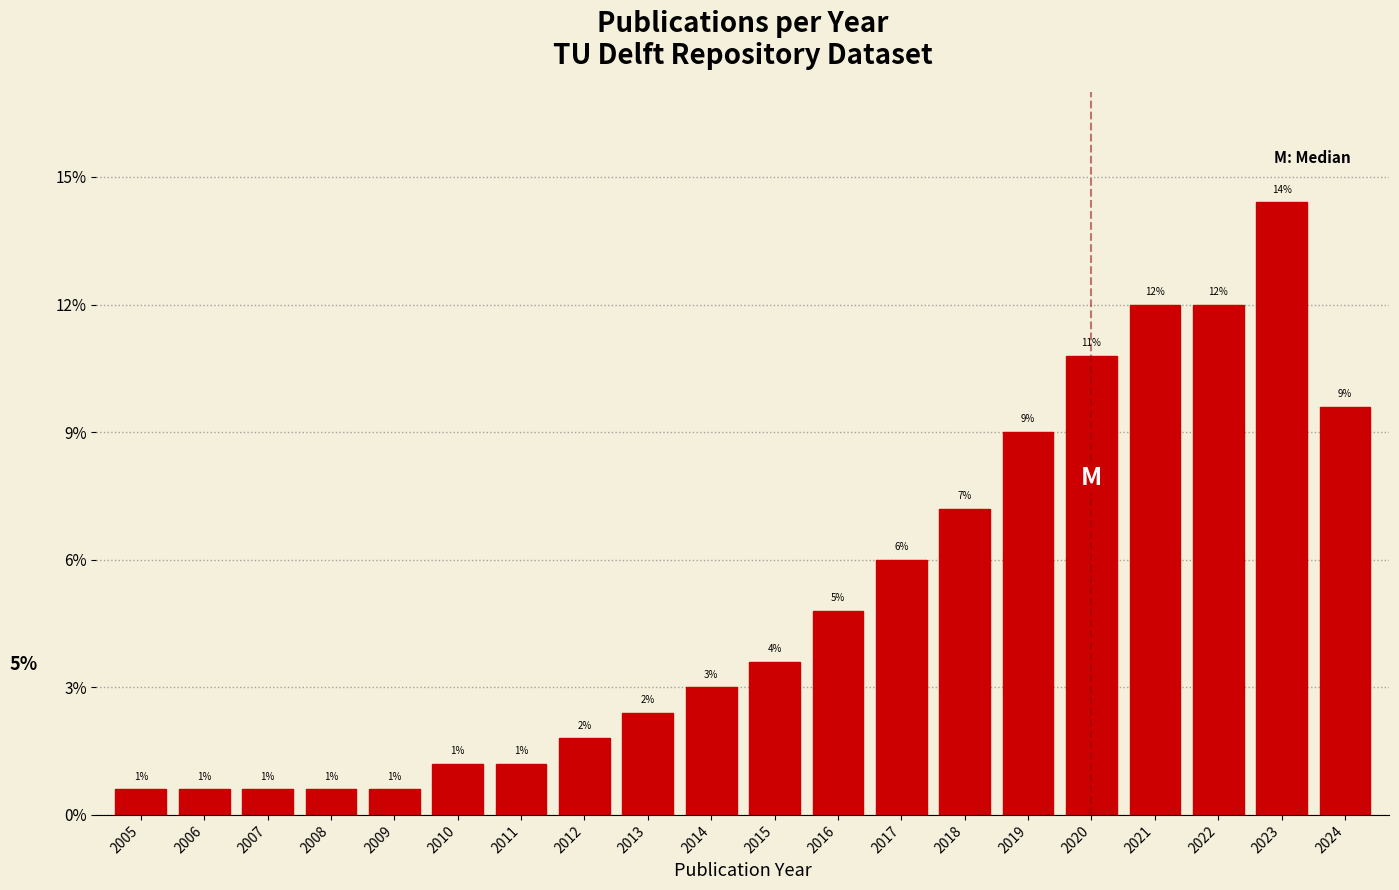

Are the bars horizontal?

No